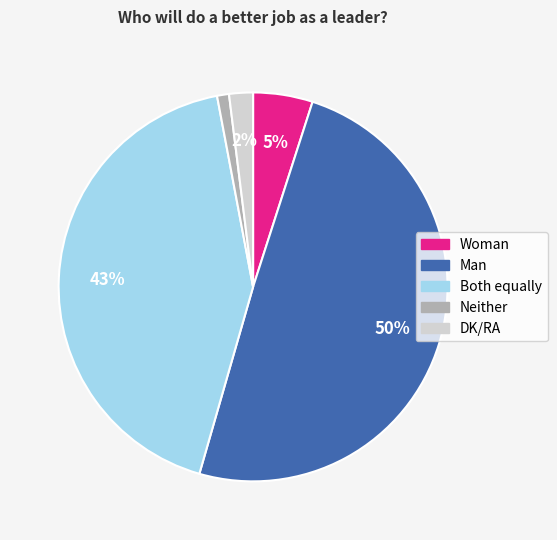

What percentage is the Neither slice, to the nearest percent?

1%